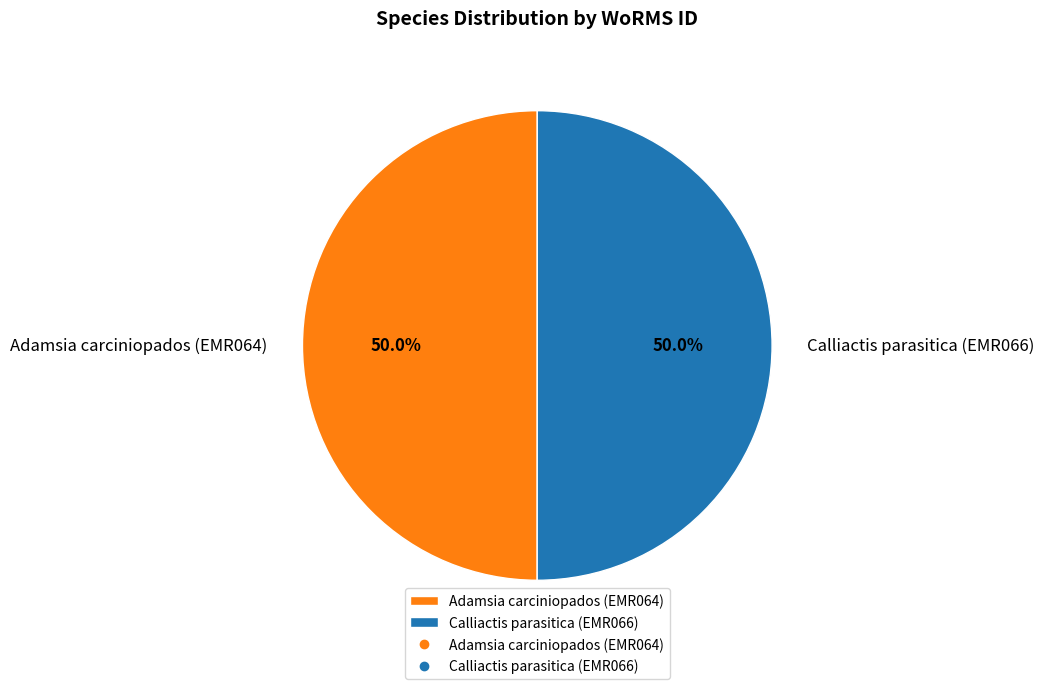

How much of the chart is everything except Adamsia carciniopados (EMR064)?

50.0%